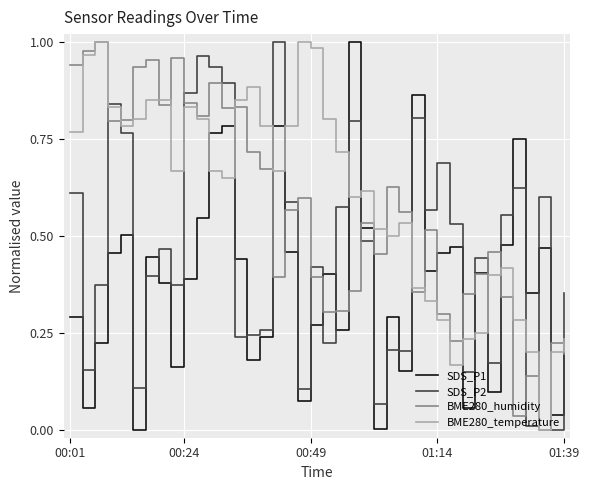

True or false: SDS_P2 and SDS_P1 cross at least once.

True